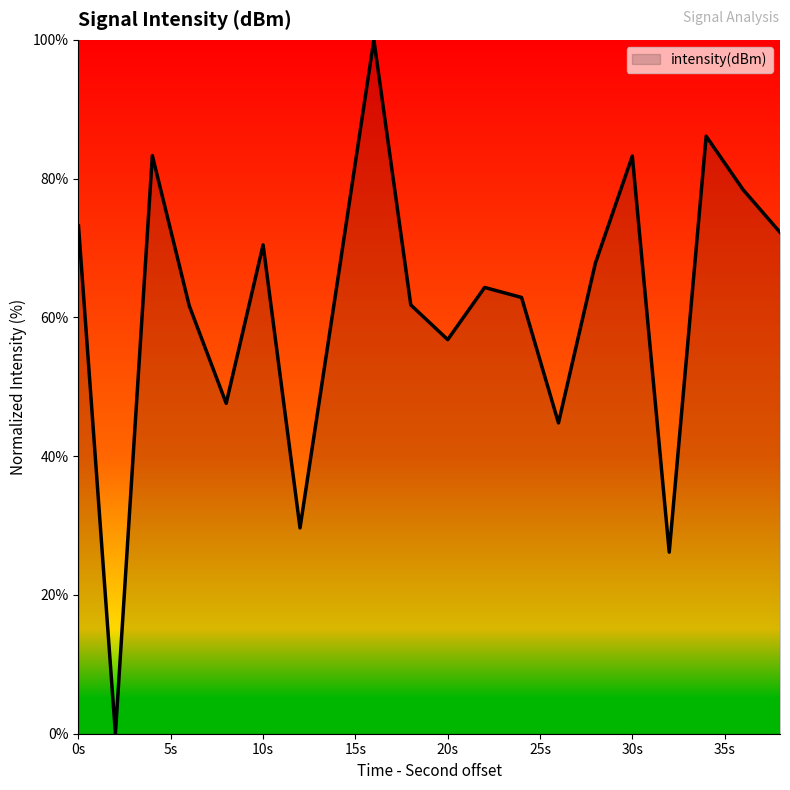

What is the difference between the maximum and minimum values?

100.0